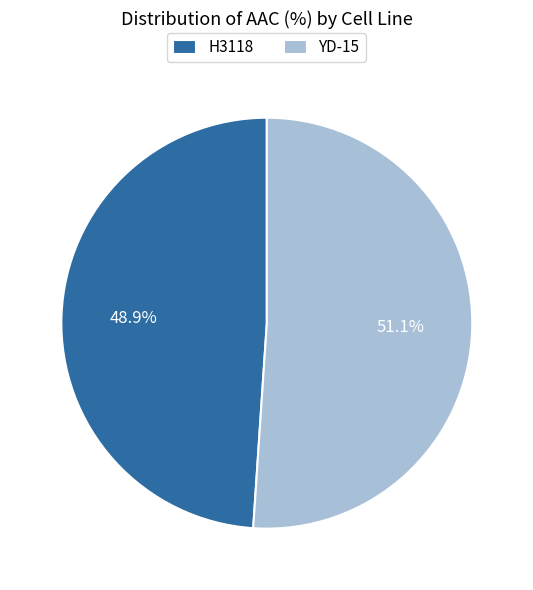

To the nearest percent, what portion does YD-15 represent?

51%